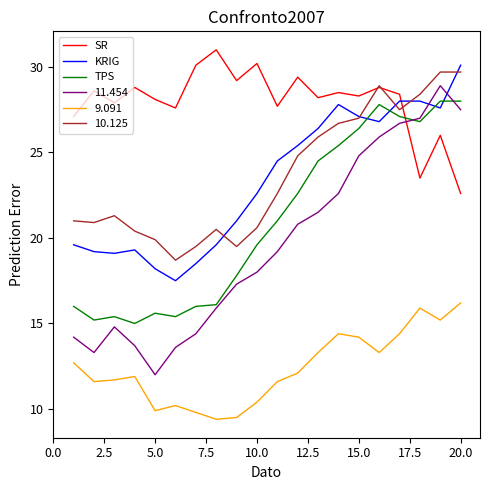

What is the highest value of the TPS series?

28.0